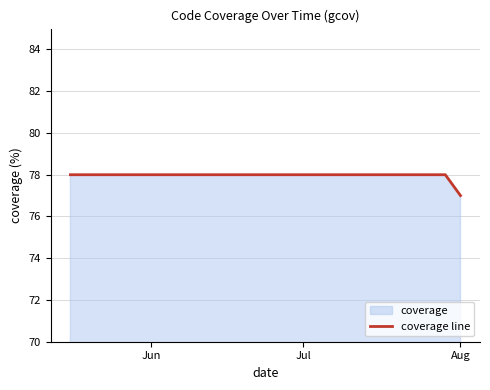

What is the average value?

78